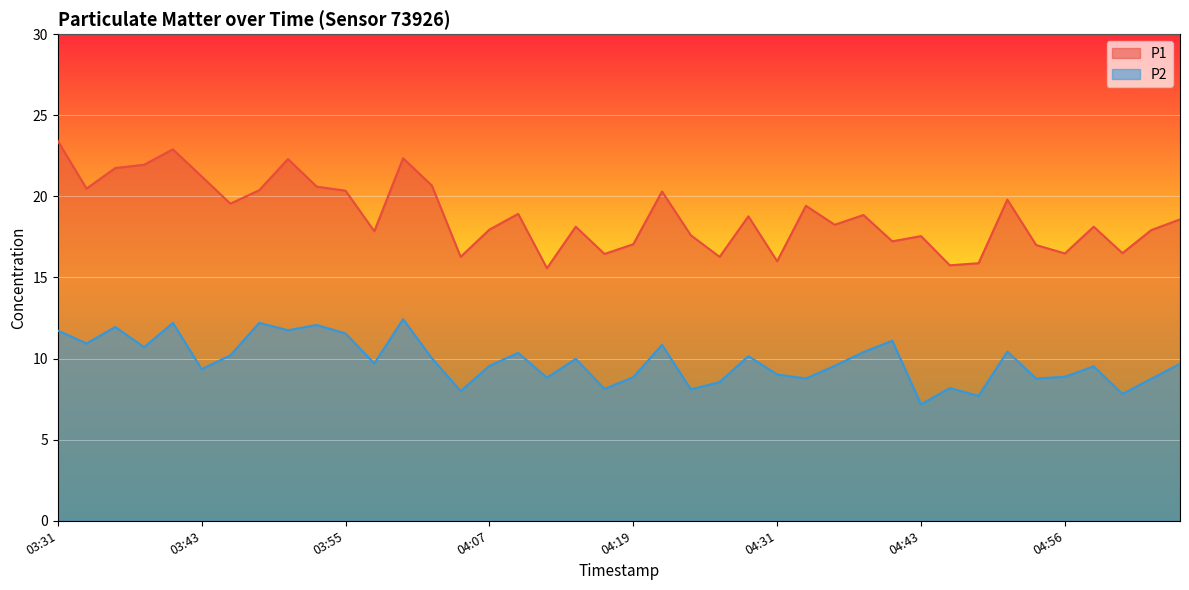

What is the maximum value for P1?

23.4